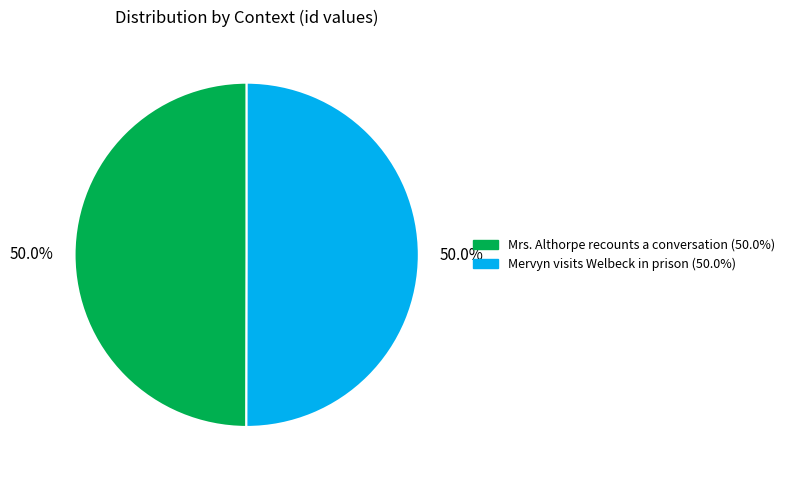

What percentage is NOT represented by Mervyn visits Welbeck in prison?

50.0%